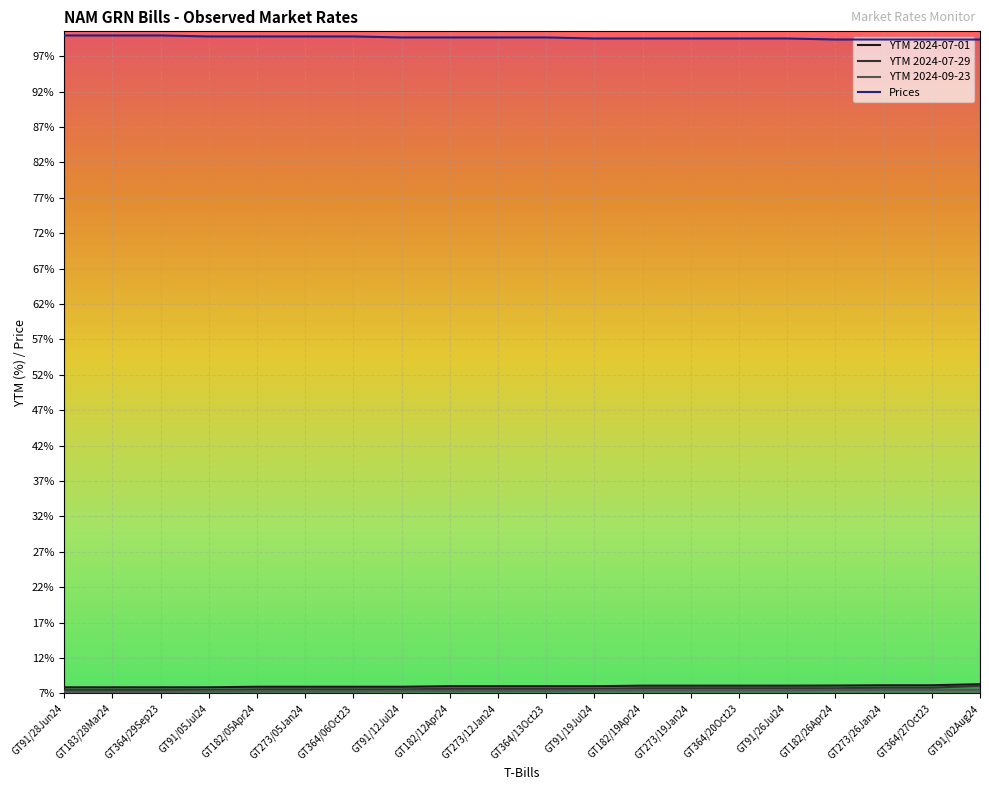

Reading left to right, list all the values displayed in this chart.

YTM 2024-07-01: 7.9	7.9	7.9	7.9	8.0	8.0	8.0	8.0	8.0	8.0	8.0	8.0	8.1	8.1	8.1	8.1	8.1	8.2	8.2	8.3
YTM 2024-07-29: 7.5	7.5	7.5	7.5	7.6	7.6	7.6	7.6	7.7	7.7	7.7	7.7	7.7	7.7	7.7	7.7	7.7	7.8	7.8	8.1
YTM 2024-09-23: 7.2	7.2	7.2	7.3	7.3	7.3	7.3	7.4	7.4	7.4	7.4	7.4	7.4	7.4	7.4	7.4	7.5	7.5	7.5	7.5
Prices: 99.9	99.9	99.9	99.8	99.8	99.8	99.8	99.6	99.6	99.6	99.6	99.5	99.5	99.5	99.5	99.5	99.3	99.3	99.3	99.3